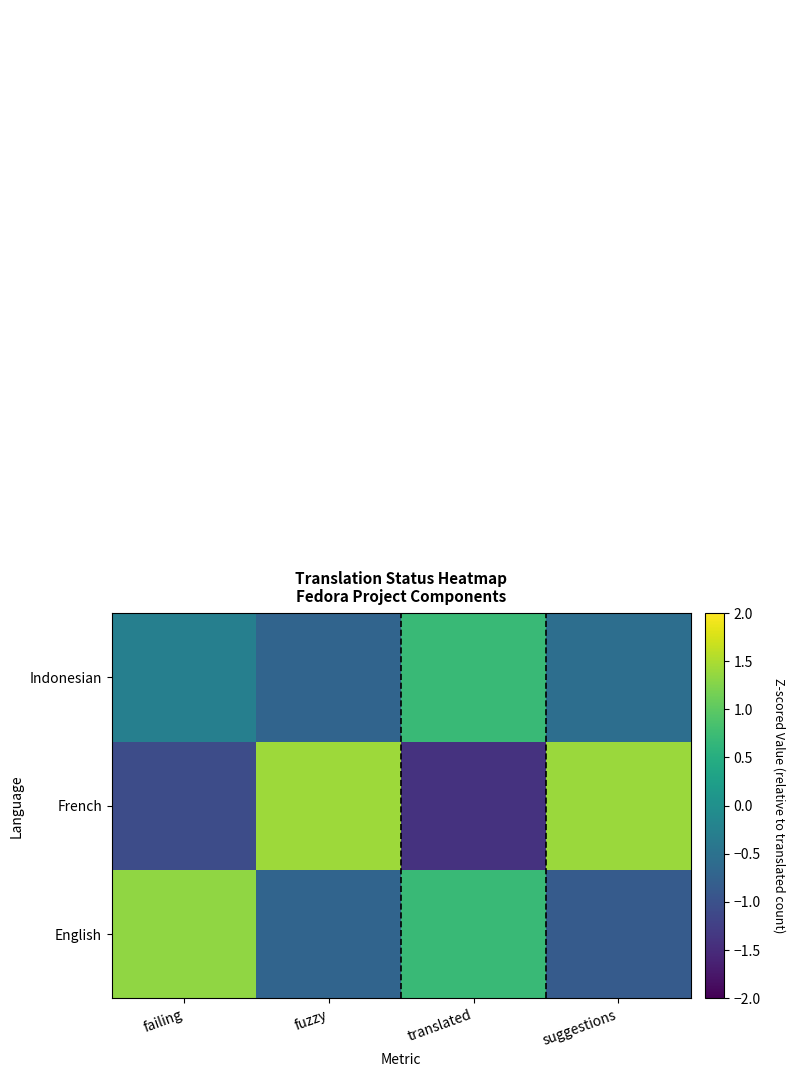

Which series changed the most between failing and suggestions?

French